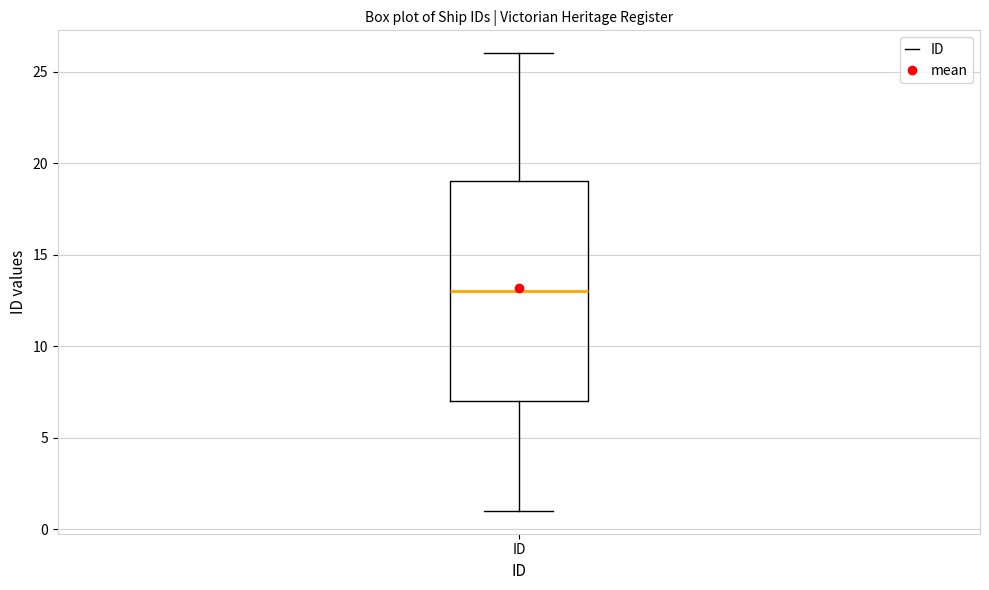

Read this box plot against the y-axis: the position of the median line, the range covered by the box, and the ends of both whiskers. The values are not printed on the chart, so give them approximately, as read against the axis.

median 13, box 7 to 19, whiskers 1 to 26